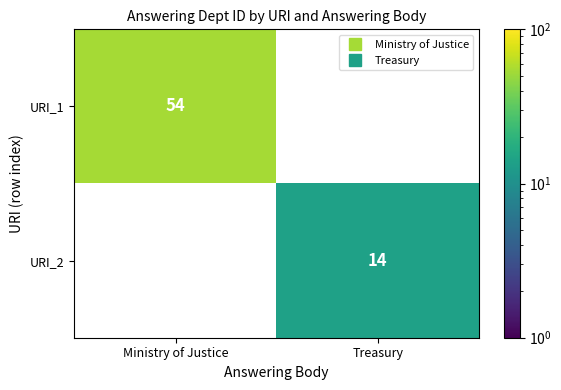

Which category has the highest value in the URI_1 series?

Ministry of Justice